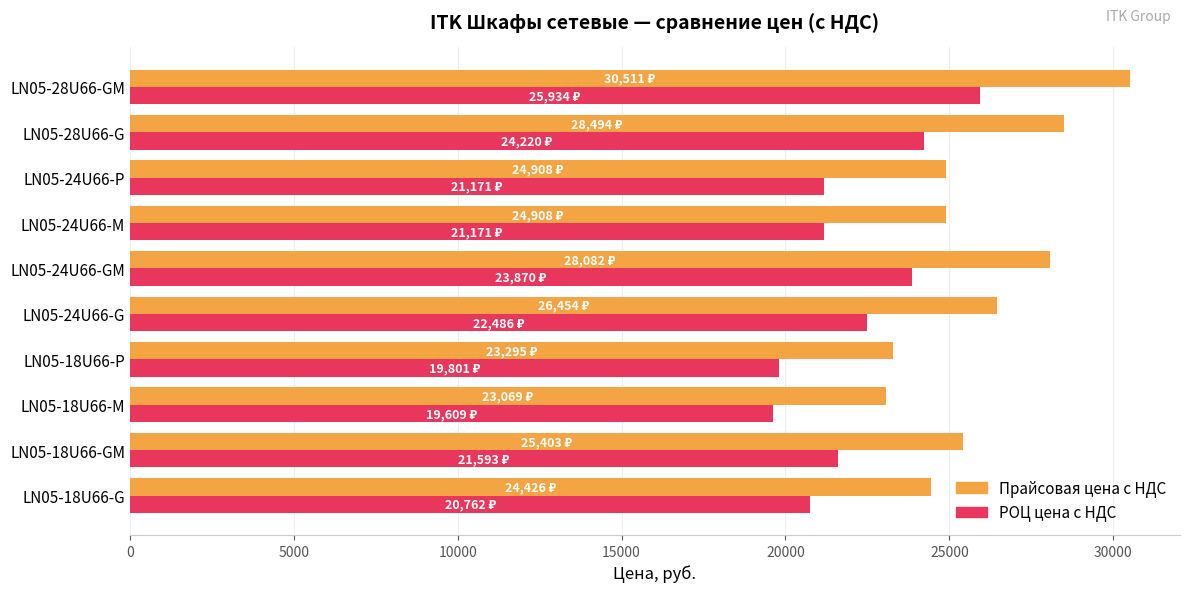

Where is Прайсовая цена с НДС nearest to the value 26789?

LN05-24U66-G